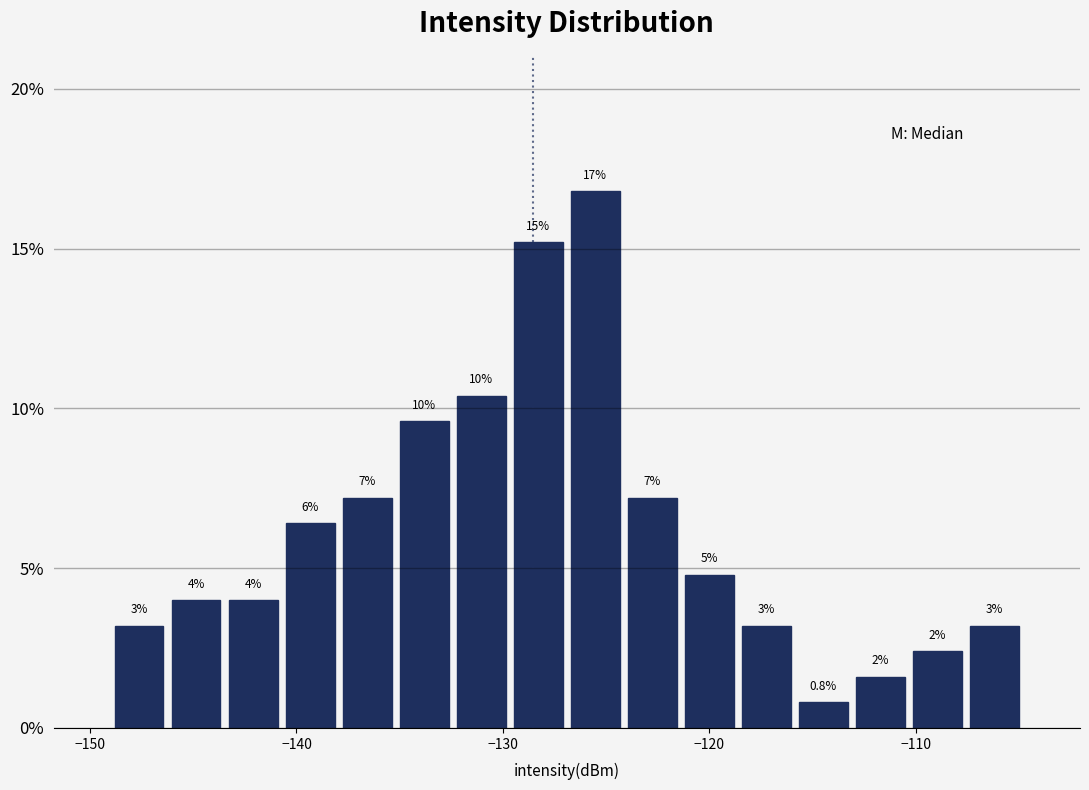

Read against the x-axis, roughly where is the centre of the tallest bar?

-126